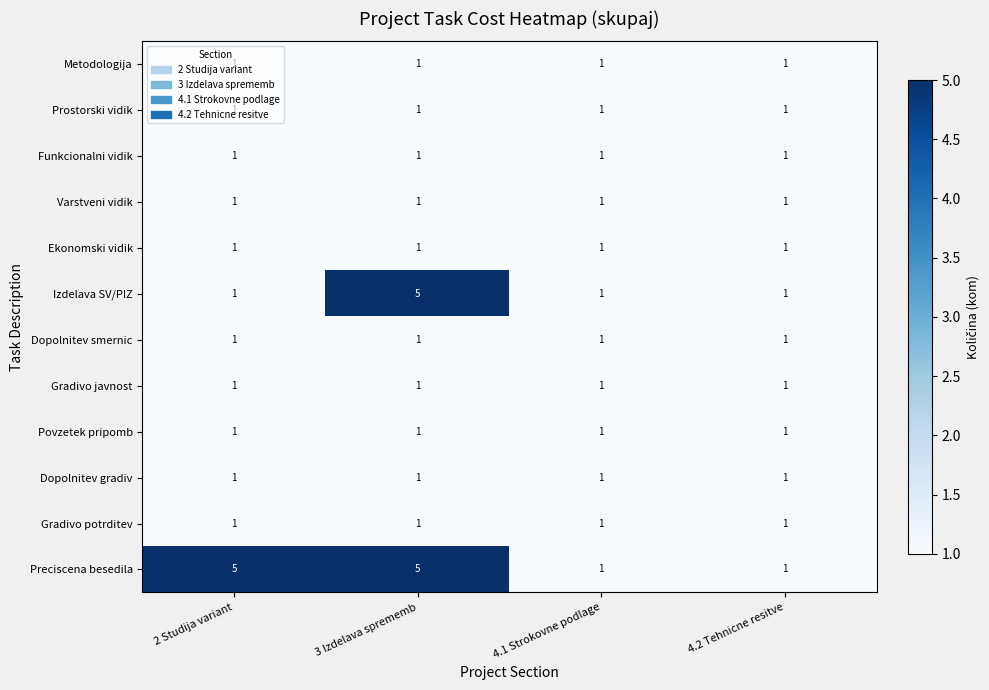

What is the smallest value displayed?

1